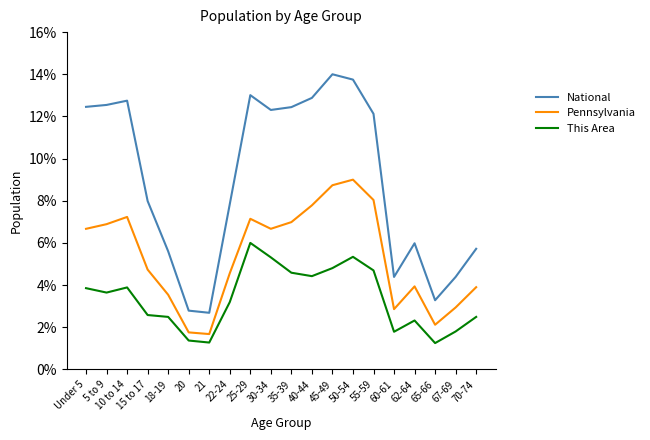

What is the greatest value displayed?

14.0